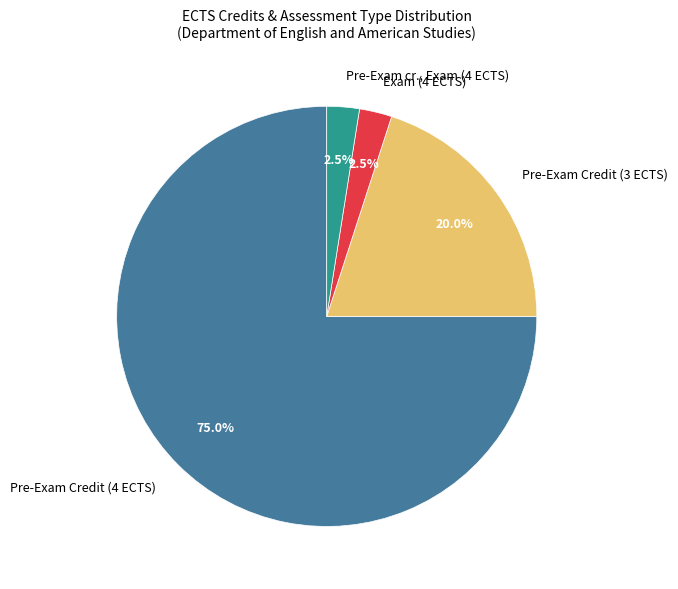

What percentage do Exam (4 ECTS) and Pre-Exam cr., Exam (4 ECTS) together represent?

5.0%